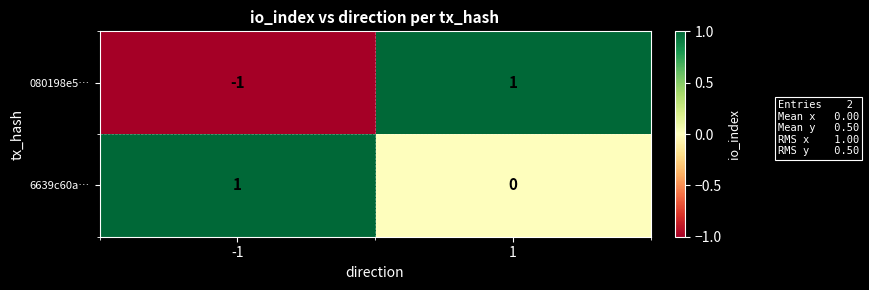

Reading left to right, list all the values displayed in this chart.

080198e5…: -1=-1	1=1
6639c60a…: -1=1	1=0